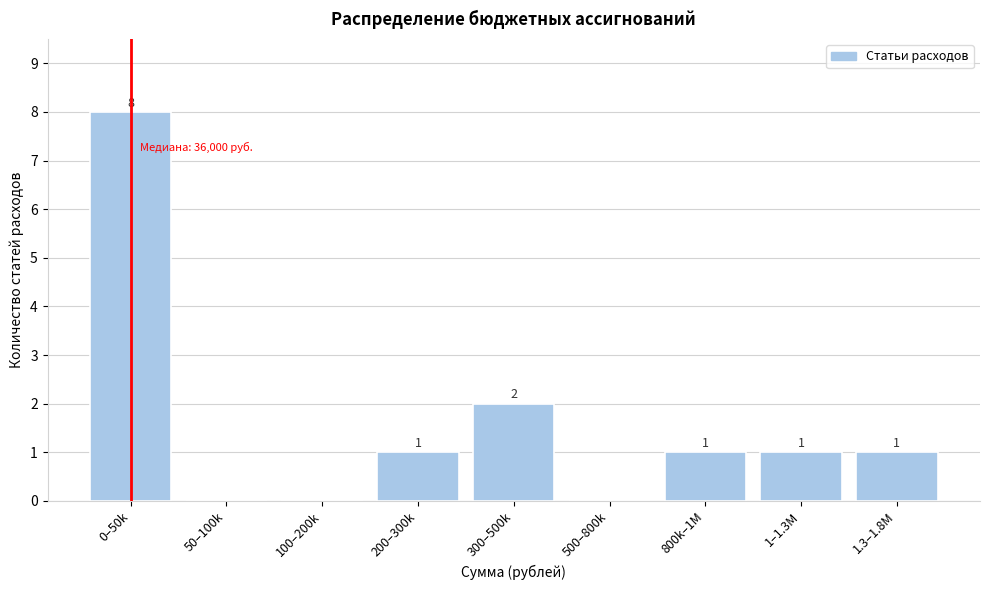

Reading left to right, transcribe all the data shown in this chart.

0–50k=8	50–100k=0	100–200k=0	200–300k=1	300–500k=2	500–800k=0	800k–1M=1	1–1.3M=1	1.3–1.8M=1